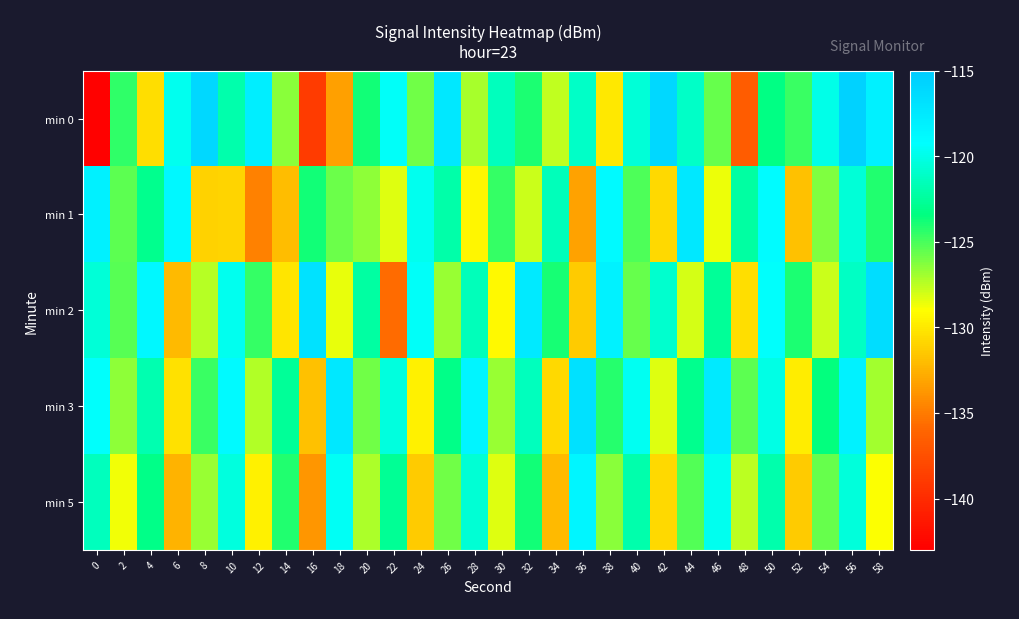

What is the smallest value displayed?

-142.8